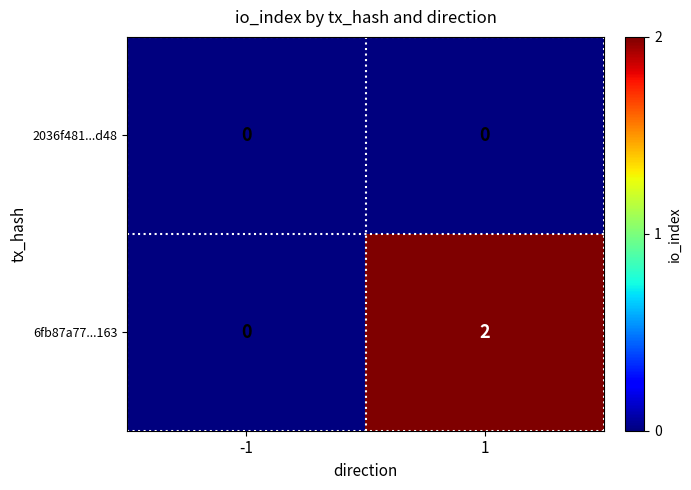

Reading left to right, what are all the values shown in this chart?

2036f481...d48: -1=0	1=0
6fb87a77...163: -1=0	1=2